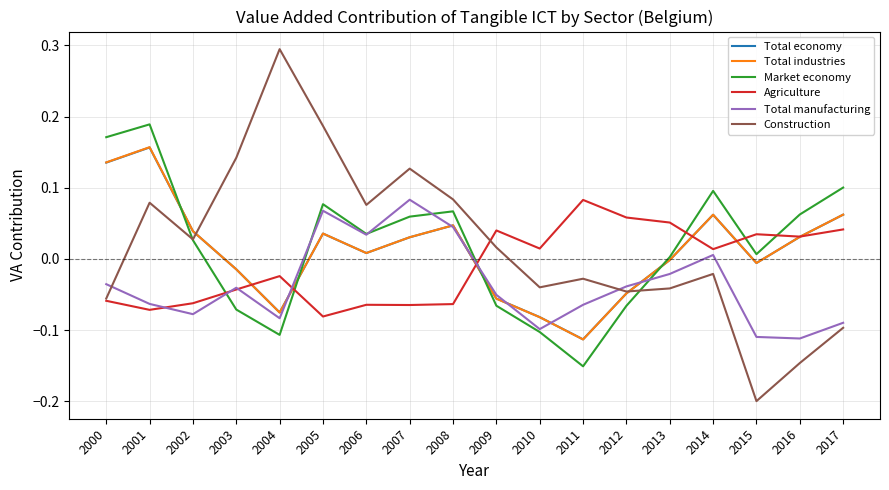

At which category is the sum across all series the highest?

2001